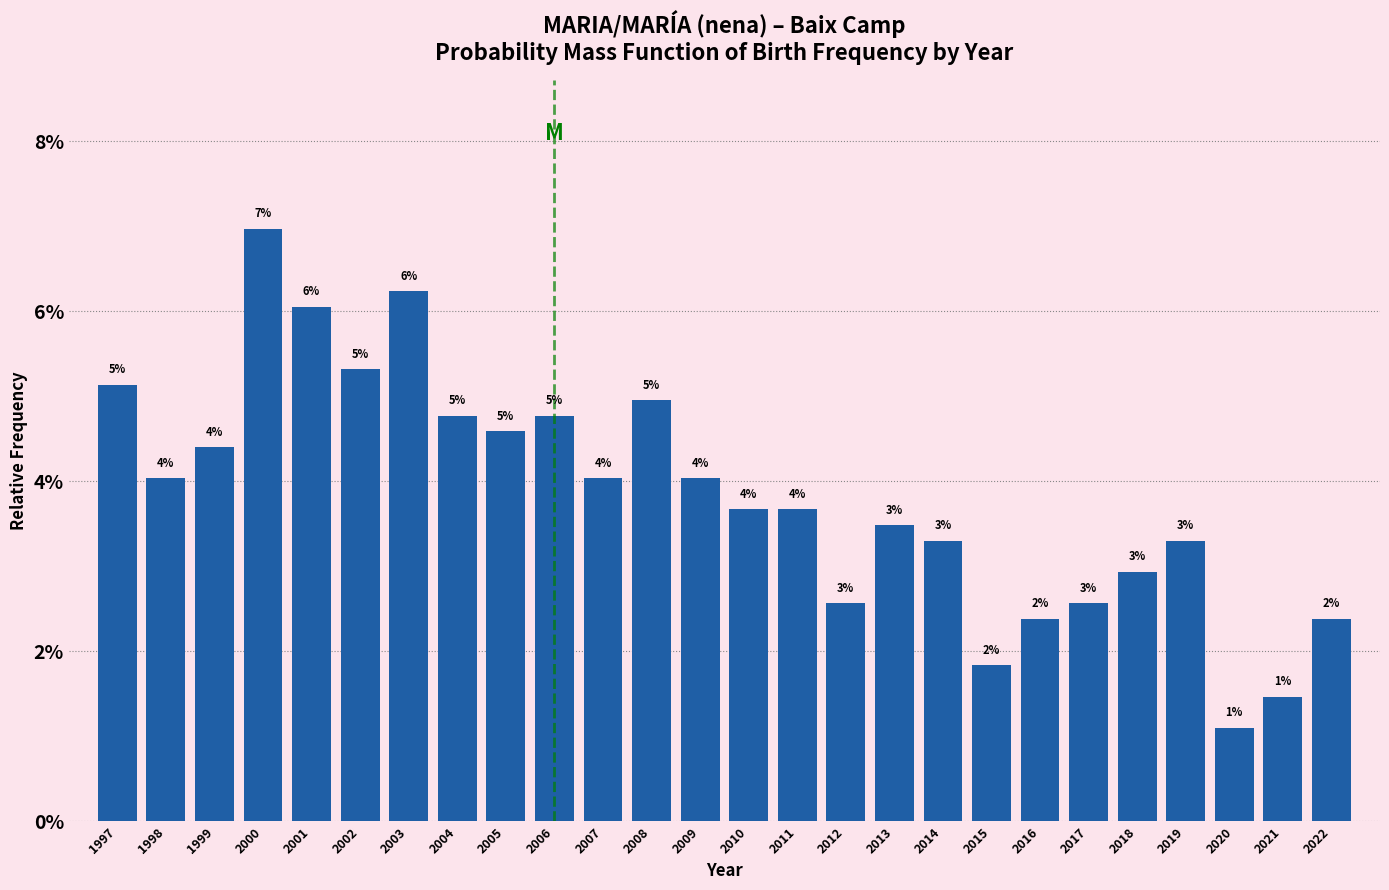

Are the bars horizontal?

No